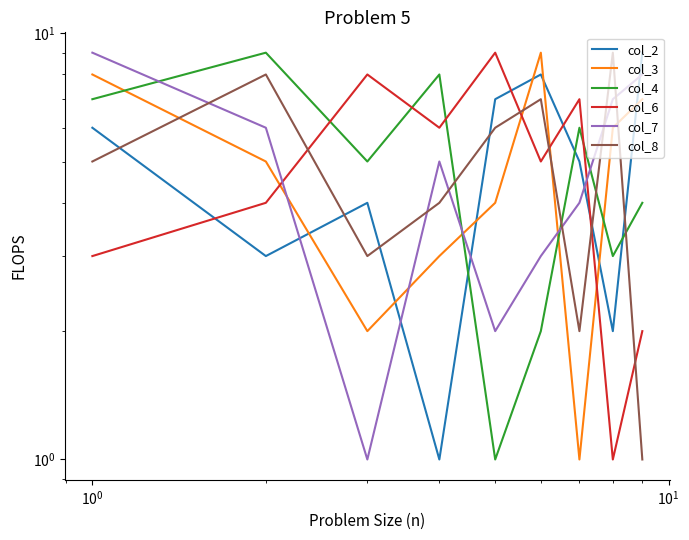

What is the difference between the second highest and minimum values in the col_6 series?

7